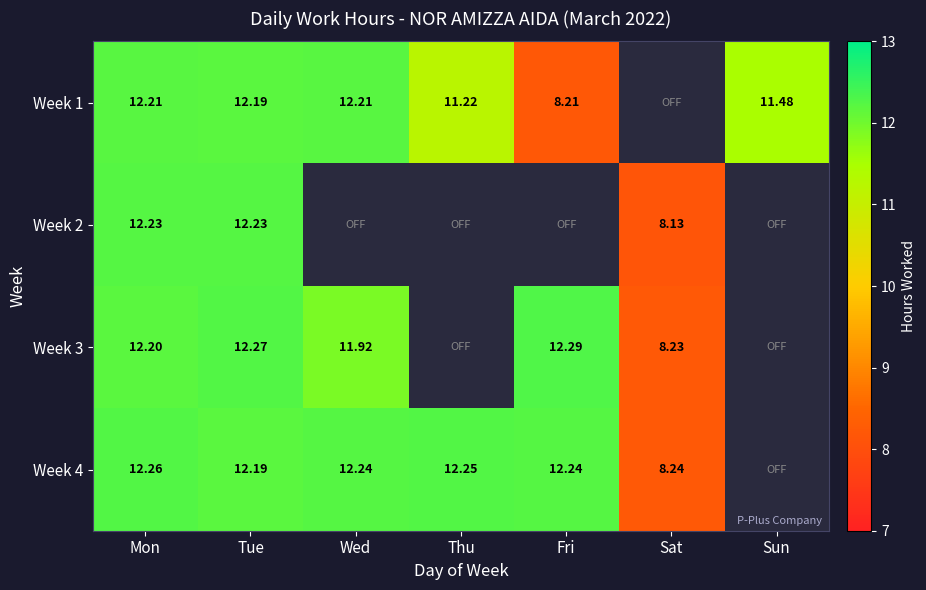

Is the value of Week 3 at Fri greater than the value of Week 2 at Mon?

Yes